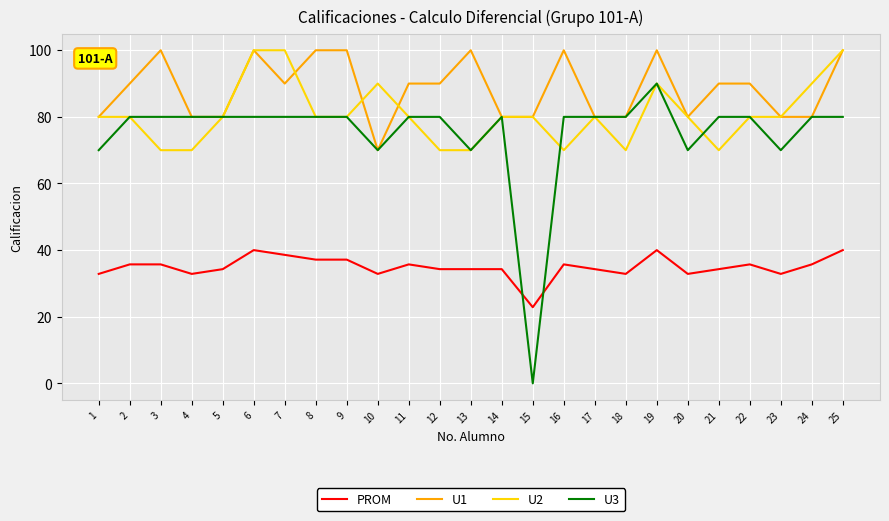

Reading left to right, transcribe all the data shown in this chart.

PROM: 1=32.9	2=35.7	3=35.7	4=32.9	5=34.3	6=40.0	7=38.6	8=37.1	9=37.1	10=32.9	11=35.7	12=34.3	13=34.3	14=34.3	15=22.9	16=35.7	17=34.3	18=32.9	19=40.0	20=32.9	21=34.3	22=35.7	23=32.9	24=35.7	25=40.0
U1: 1=80.0	2=90.0	3=100.0	4=80.0	5=80.0	6=100.0	7=90.0	8=100.0	9=100.0	10=70.0	11=90.0	12=90.0	13=100.0	14=80.0	15=80.0	16=100.0	17=80.0	18=80.0	19=100.0	20=80.0	21=90.0	22=90.0	23=80.0	24=80.0	25=100.0
U2: 1=80.0	2=80.0	3=70.0	4=70.0	5=80.0	6=100.0	7=100.0	8=80.0	9=80.0	10=90.0	11=80.0	12=70.0	13=70.0	14=80.0	15=80.0	16=70.0	17=80.0	18=70.0	19=90.0	20=80.0	21=70.0	22=80.0	23=80.0	24=90.0	25=100.0
U3: 1=70.0	2=80.0	3=80.0	4=80.0	5=80.0	6=80.0	7=80.0	8=80.0	9=80.0	10=70.0	11=80.0	12=80.0	13=70.0	14=80.0	15=0.0	16=80.0	17=80.0	18=80.0	19=90.0	20=70.0	21=80.0	22=80.0	23=70.0	24=80.0	25=80.0